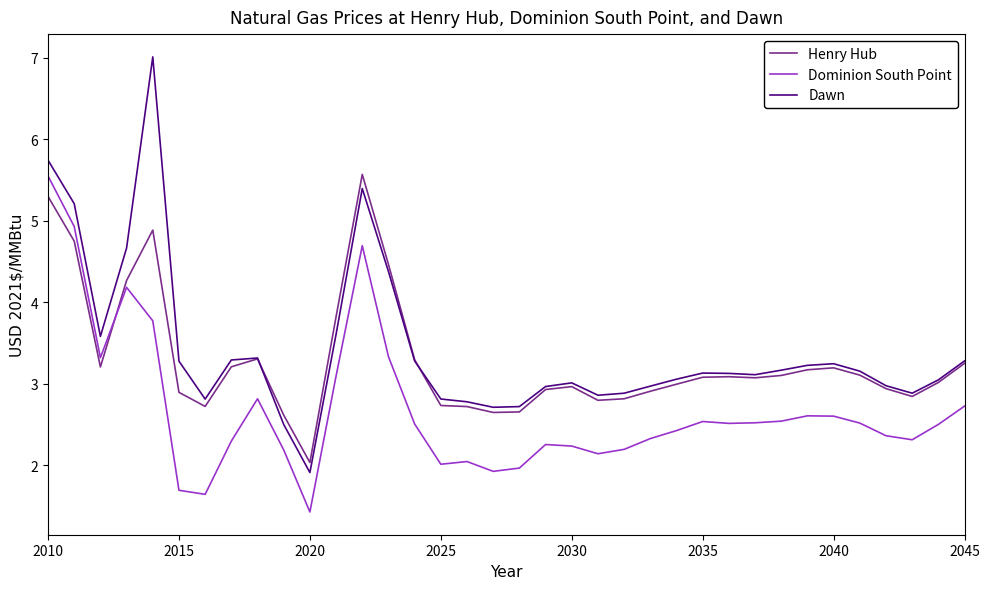

What is the maximum value shown in the chart?

7.0